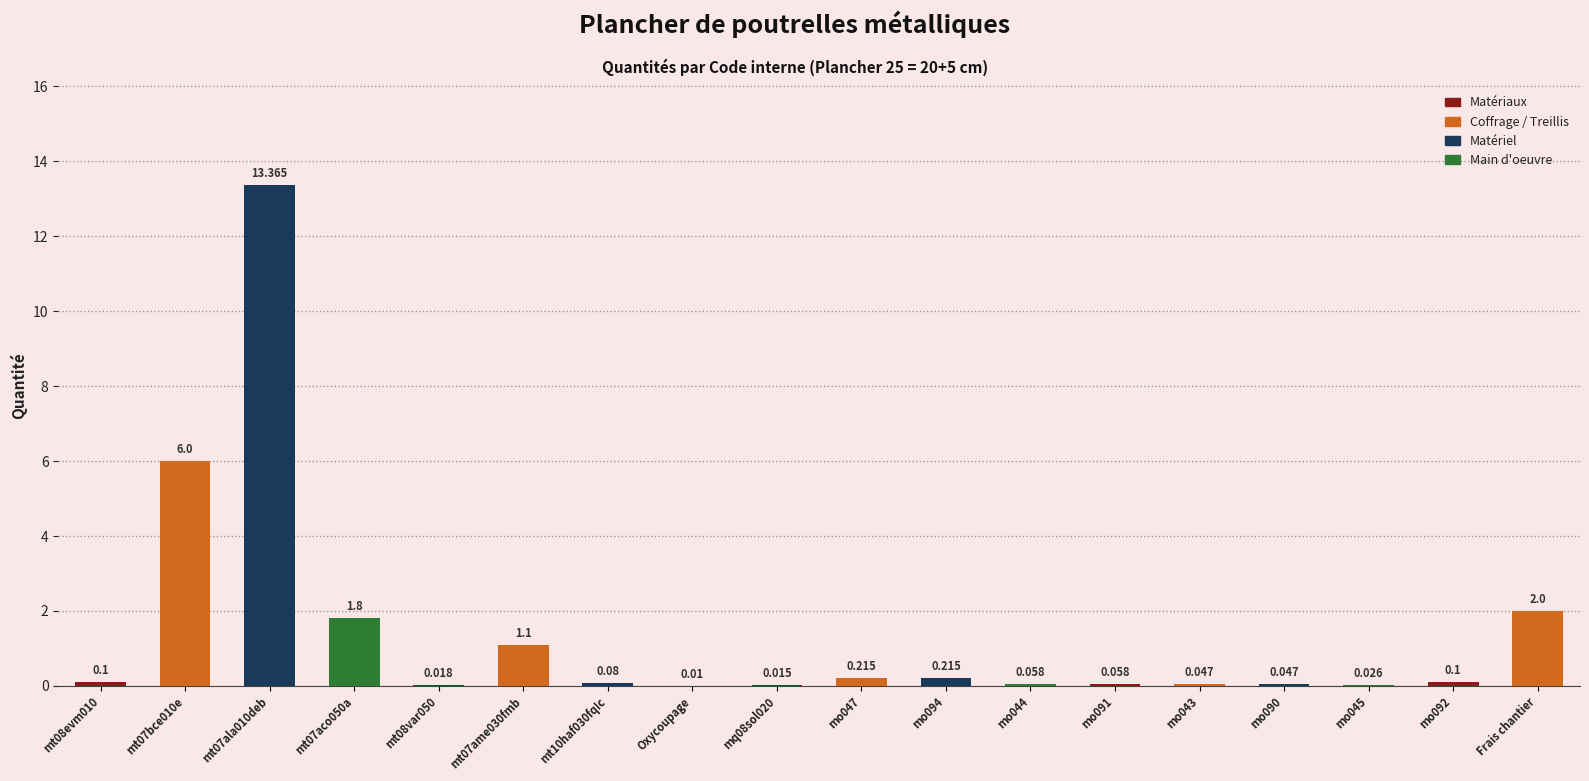

Read the value at mt10haf030fqIc.

0.1